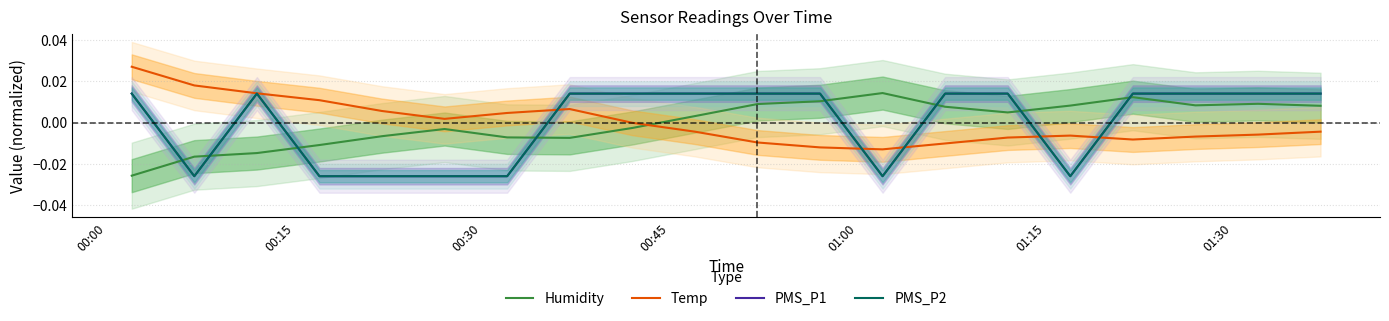

The PMS_P2 series shows 0.0 at 00:30. True or false?

True